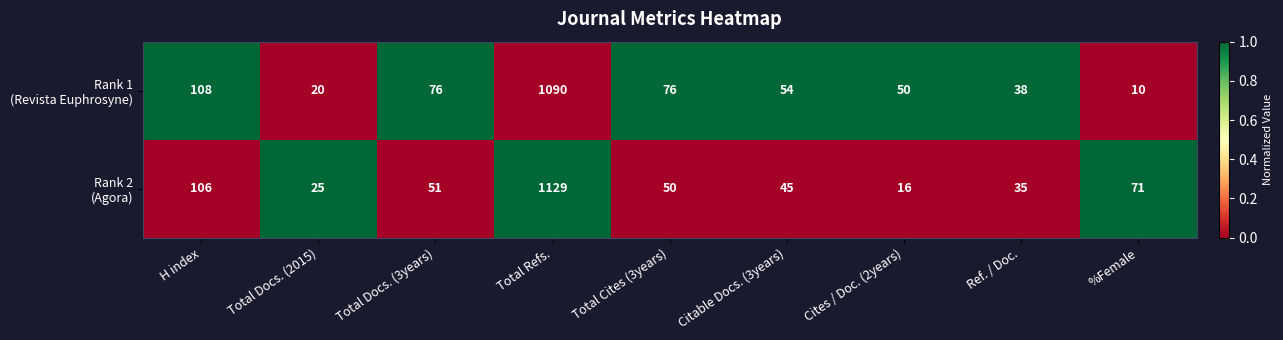

What is the difference between the highest and lowest values at Cites / Doc. (2years)?

34